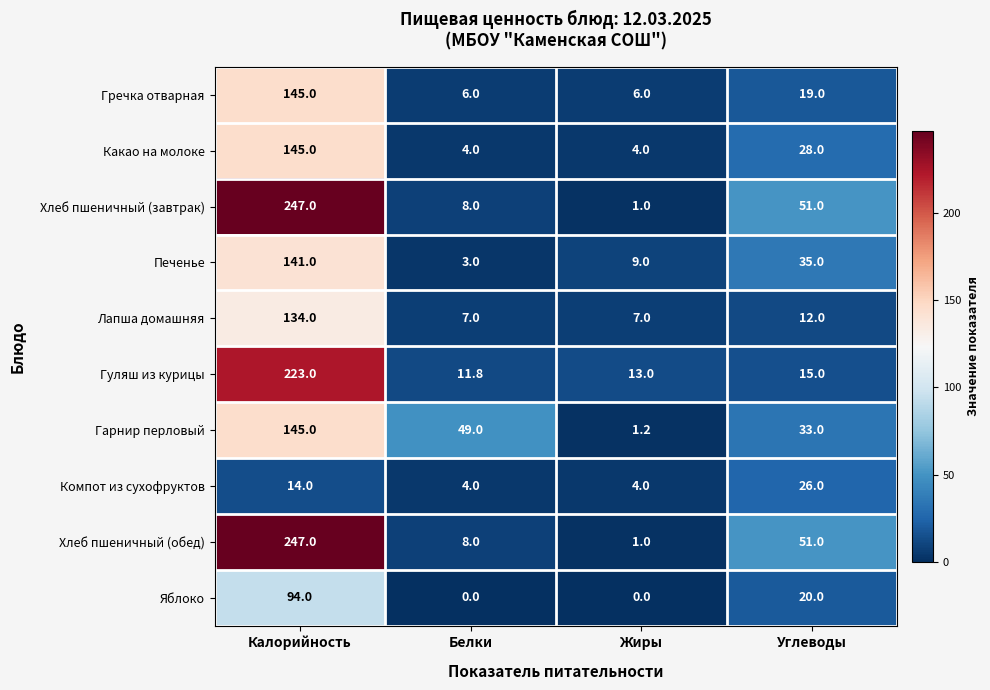

What is the spread (max minus min) of values at Белки?

49.0